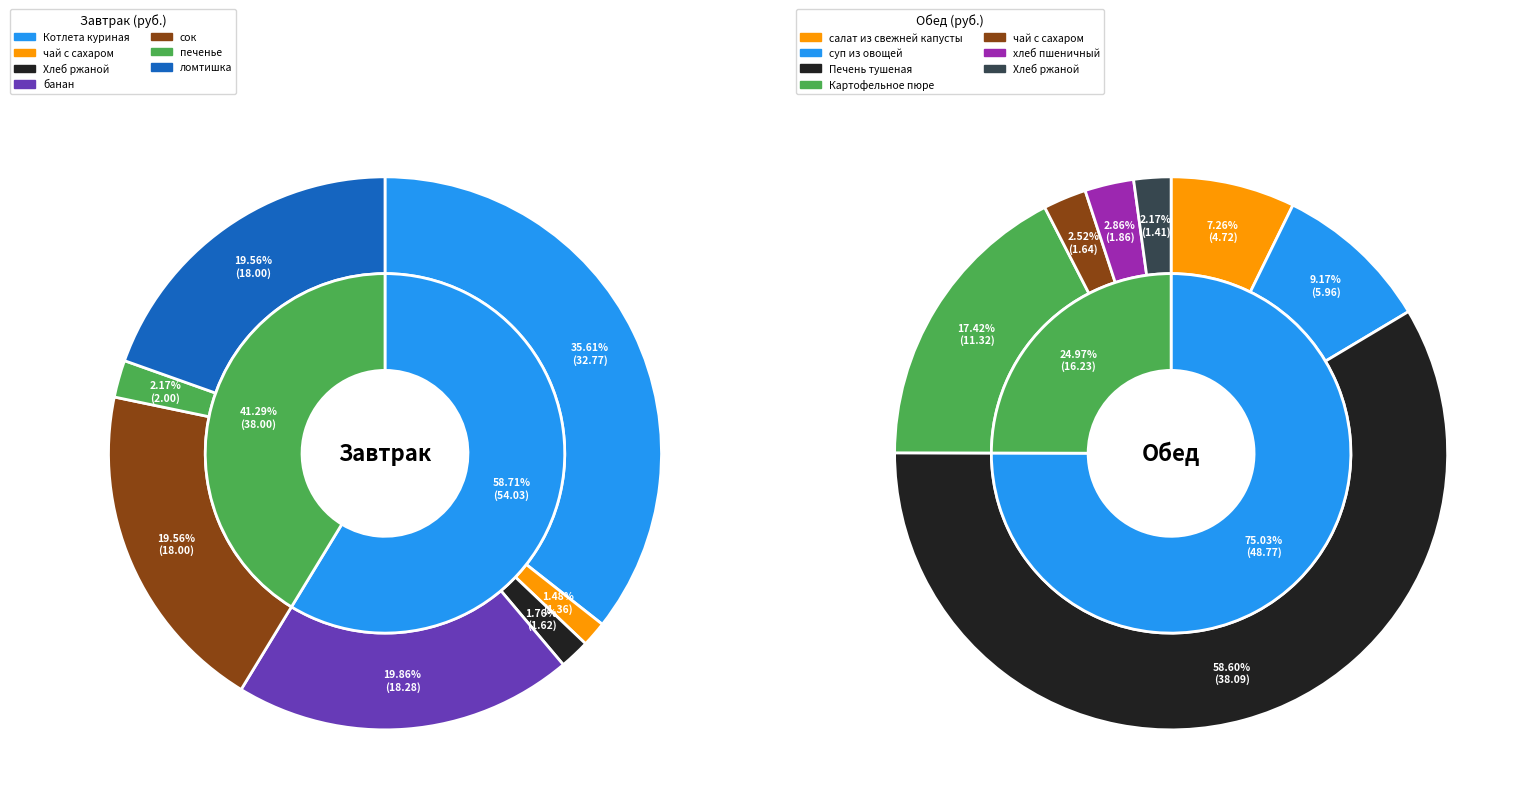

To the nearest percent, what is the difference between the печенье and сок slice percentages?

17%